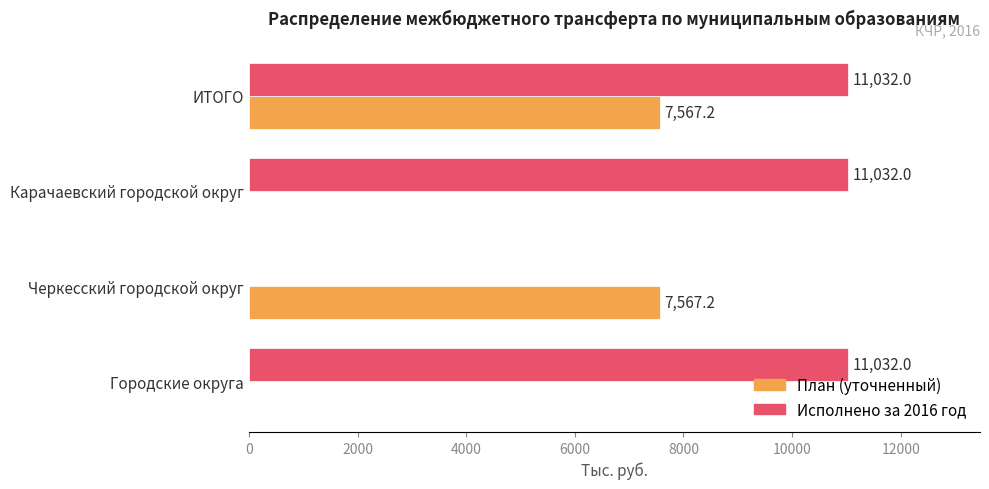

What value does the Исполнено за 2016 год series have at ИТОГО?

11032.0